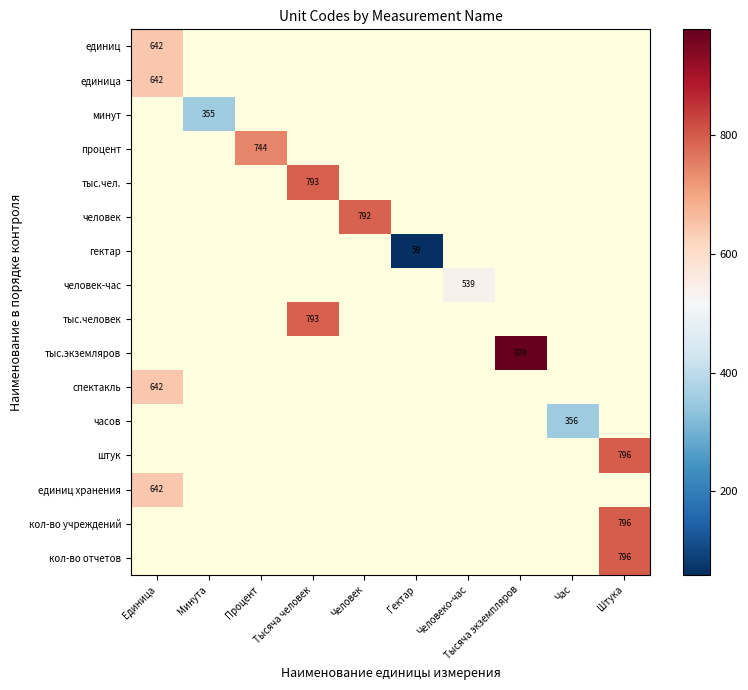

The процент series shows 744 at Процент. True or false?

True